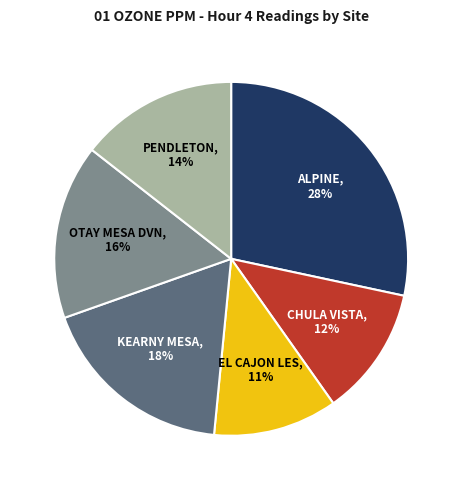

Rank the categories by value from lowest to highest.

EL CAJON LES, CHULA VISTA, PENDLETON, OTAY MESA DVN, KEARNY MESA, ALPINE